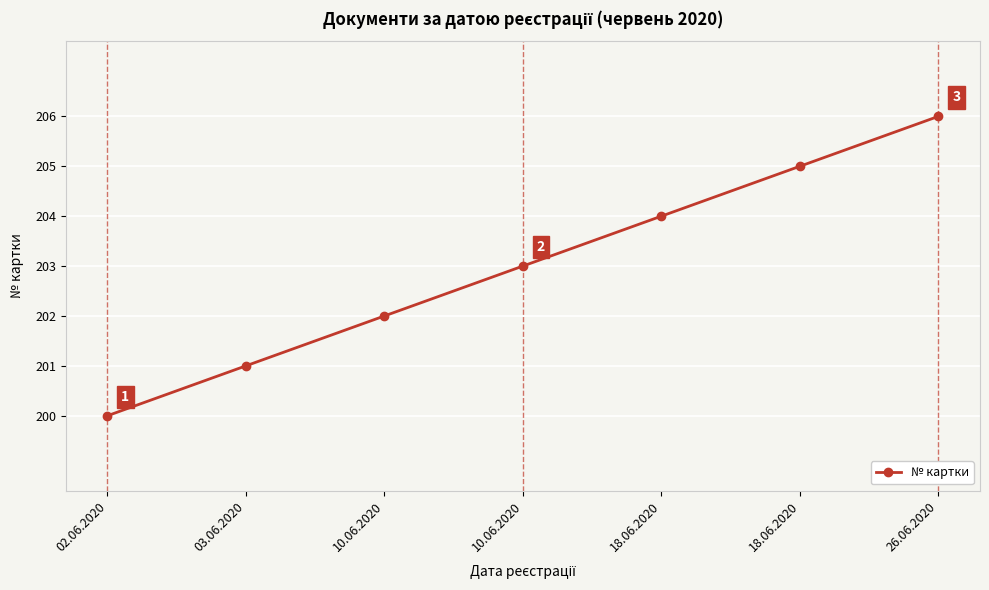

How many data points are less than 203?

3